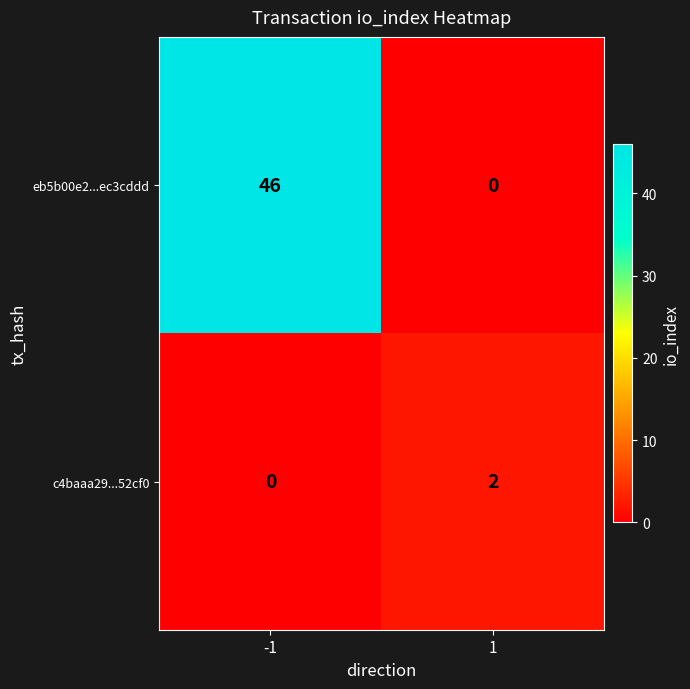

What is the highest value of the eb5b00e2...ec3cddd series?

46